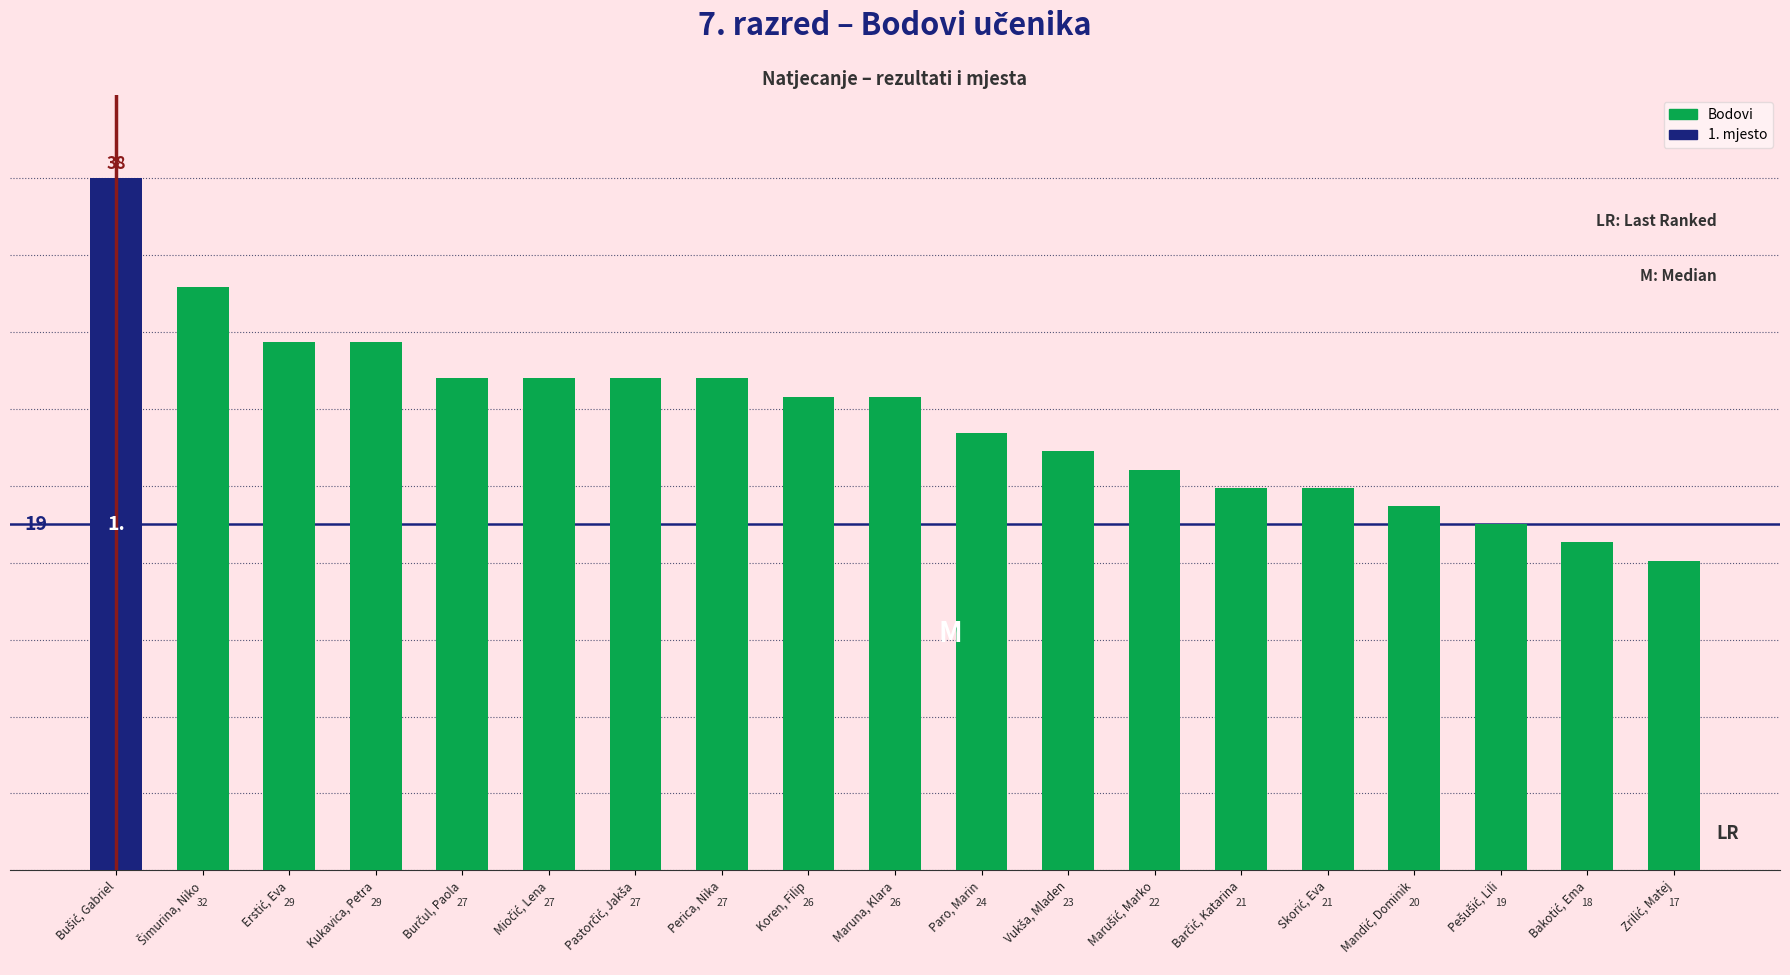

Is it true that the value at Koren, Filip is 6?

False